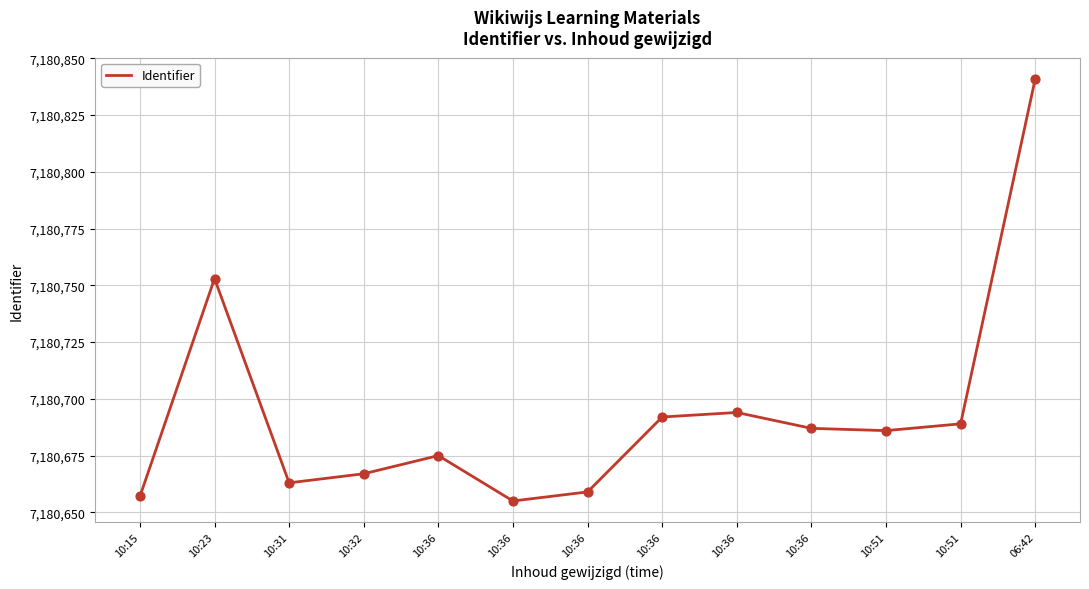

What is the change in value from 10:36 to 10:36?

+35